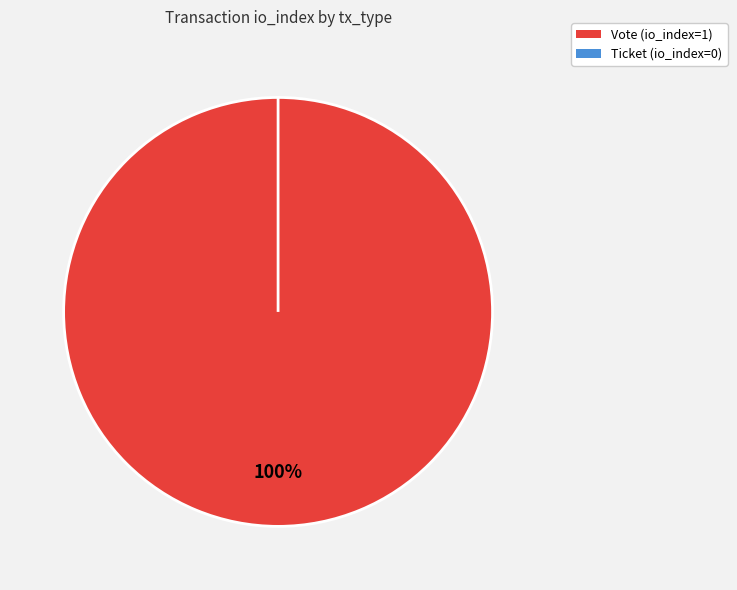

Which category has the smallest portion of the pie?

Ticket